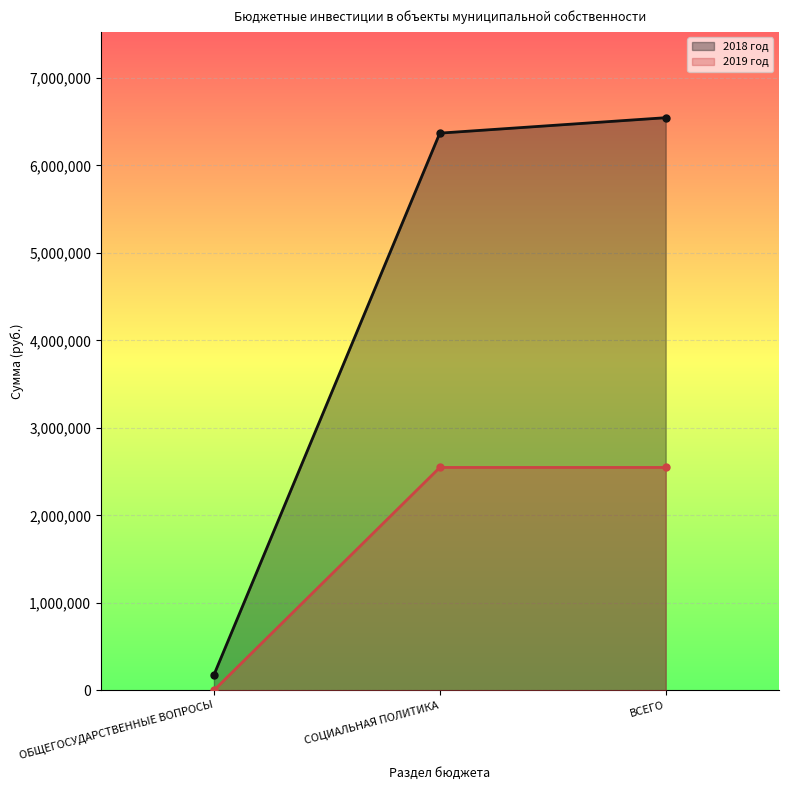

Reading left to right, what are all the values shown in this chart?

2018 год: ОБЩЕГОСУДАРСТВЕННЫЕ ВОПРОСЫ=176465.3	СОЦИАЛЬНАЯ ПОЛИТИКА=6367700.0	ВСЕГО=6544165.3
2019 год: ОБЩЕГОСУДАРСТВЕННЫЕ ВОПРОСЫ=0.0	СОЦИАЛЬНАЯ ПОЛИТИКА=2547100.0	ВСЕГО=2547100.0